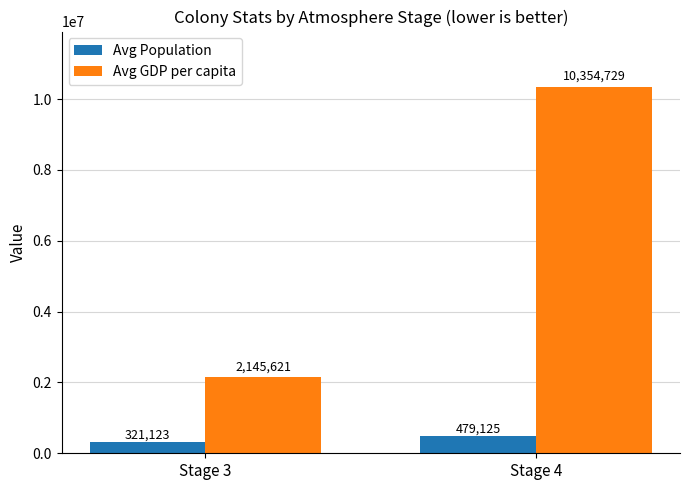

List the series in order of their peak value, lowest first.

Avg Population, Avg GDP per capita